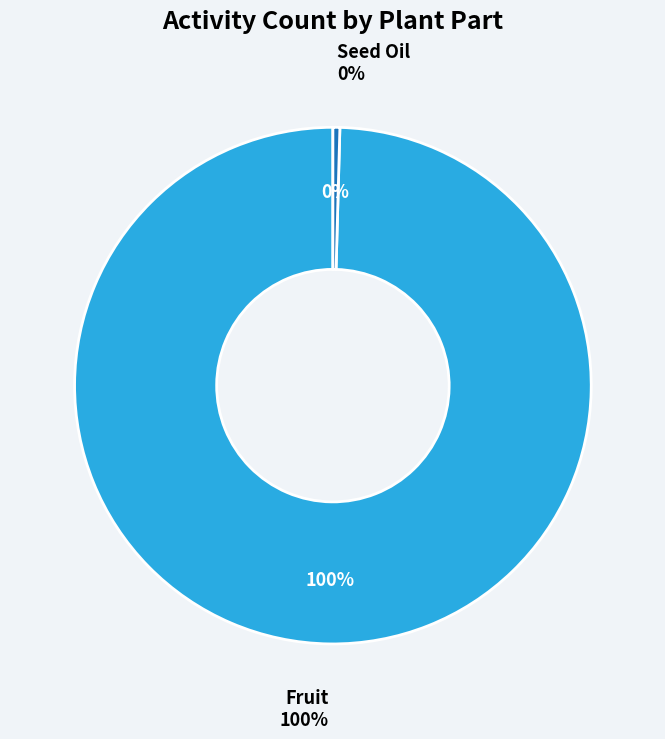

What is the largest slice in the pie chart?

Fruit